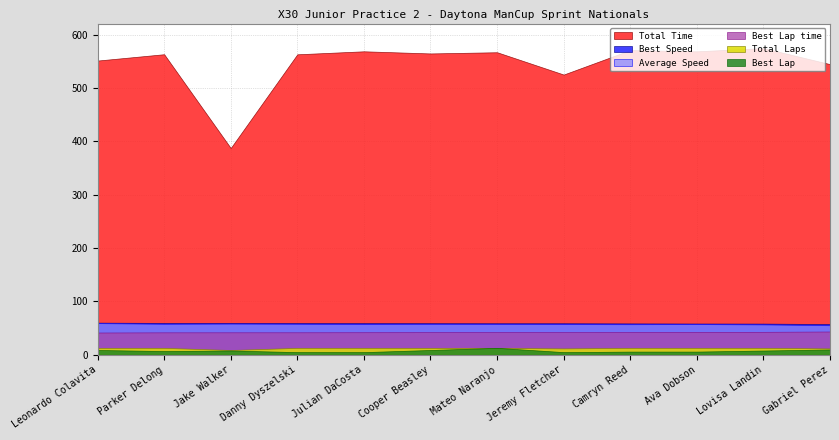

What value does the Total Time series have at Cooper Beasley?

565.1